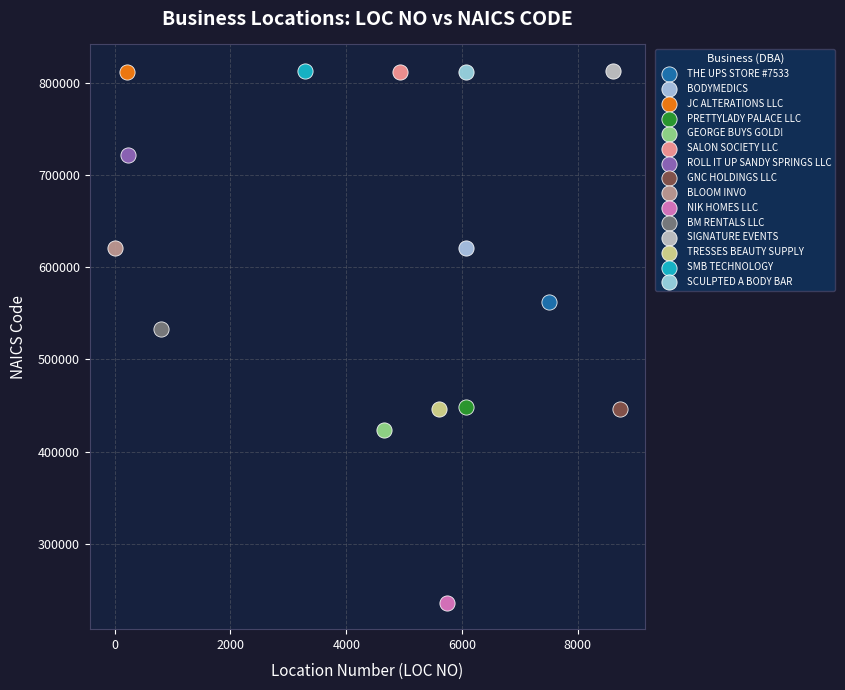

Which series contains the lowest Y value?

NIK HOMES LLC